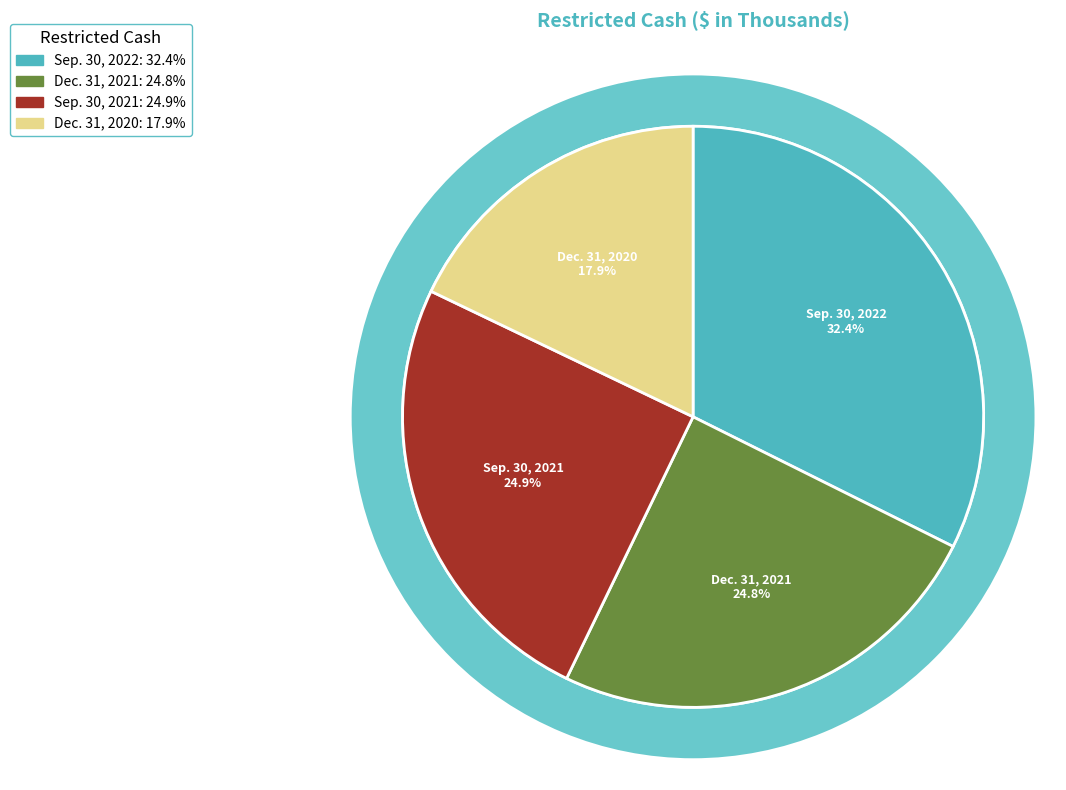

Is there a majority slice in this chart?

No